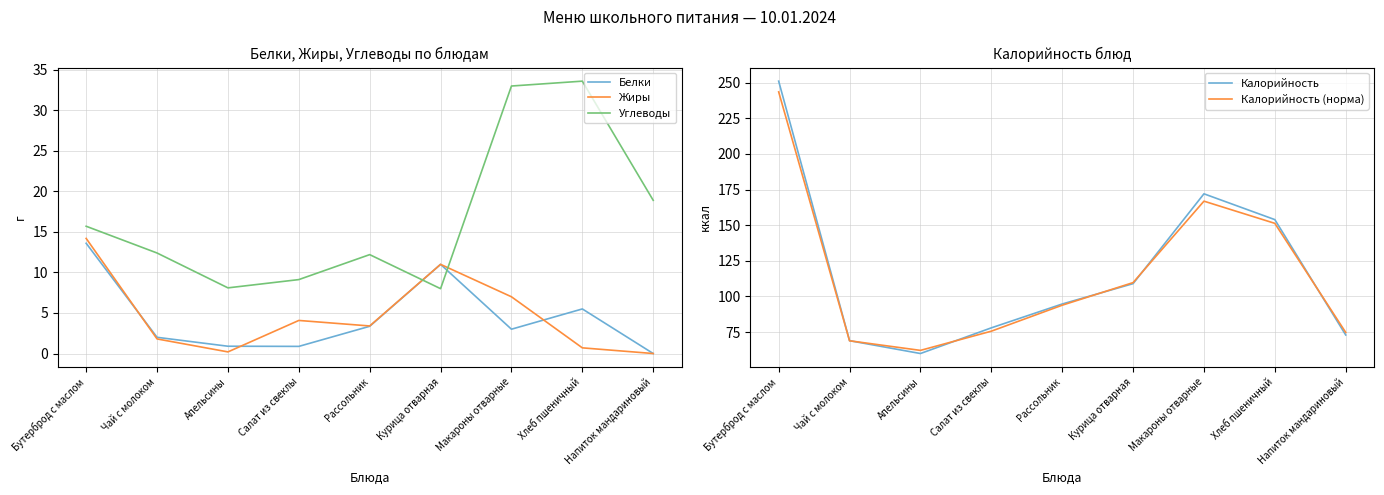

Reading left to right, transcribe all the data shown in this chart.

Белки: 13.6	2.0	0.9	0.9	3.4	11.0	3.0	5.5	0.0
Жиры: 14.2	1.8	0.2	4.1	3.4	11.0	7.0	0.7	0.0
Углеводы: 15.7	12.4	8.1	9.1	12.2	8.0	33.0	33.6	18.9
Калорийность: 251.0	69.0	60.0	78.0	94.7	109.0	172.0	153.9	73.0
Калорийность (норма): 243.5	68.9	62.2	75.7	93.9	109.7	166.8	151.3	74.8